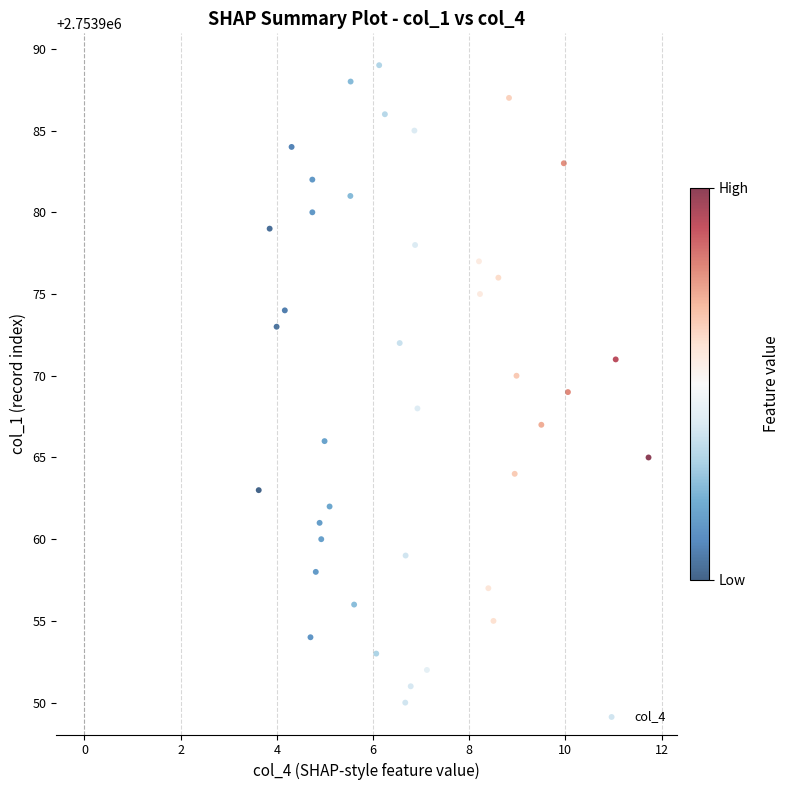

What is the range of Y values (max minus min)?

39